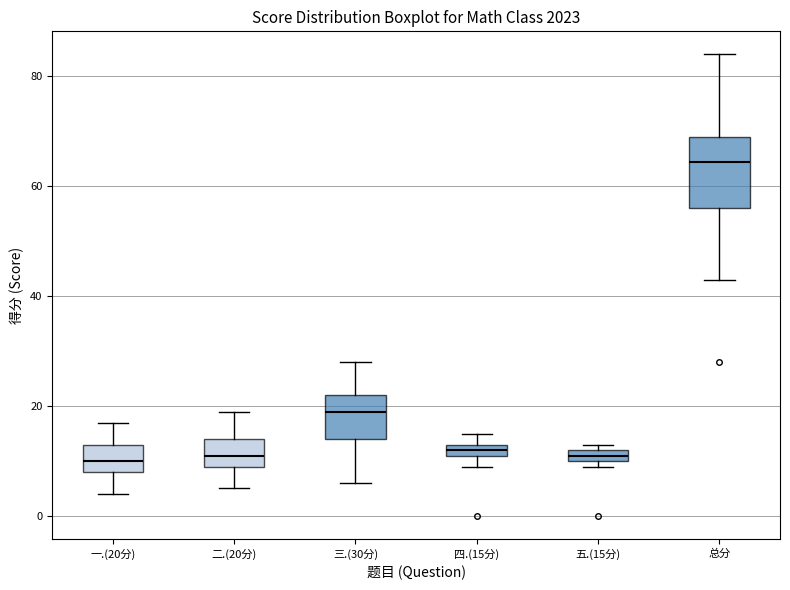

Which box is the tallest, from its lower edge to its upper edge?

总分